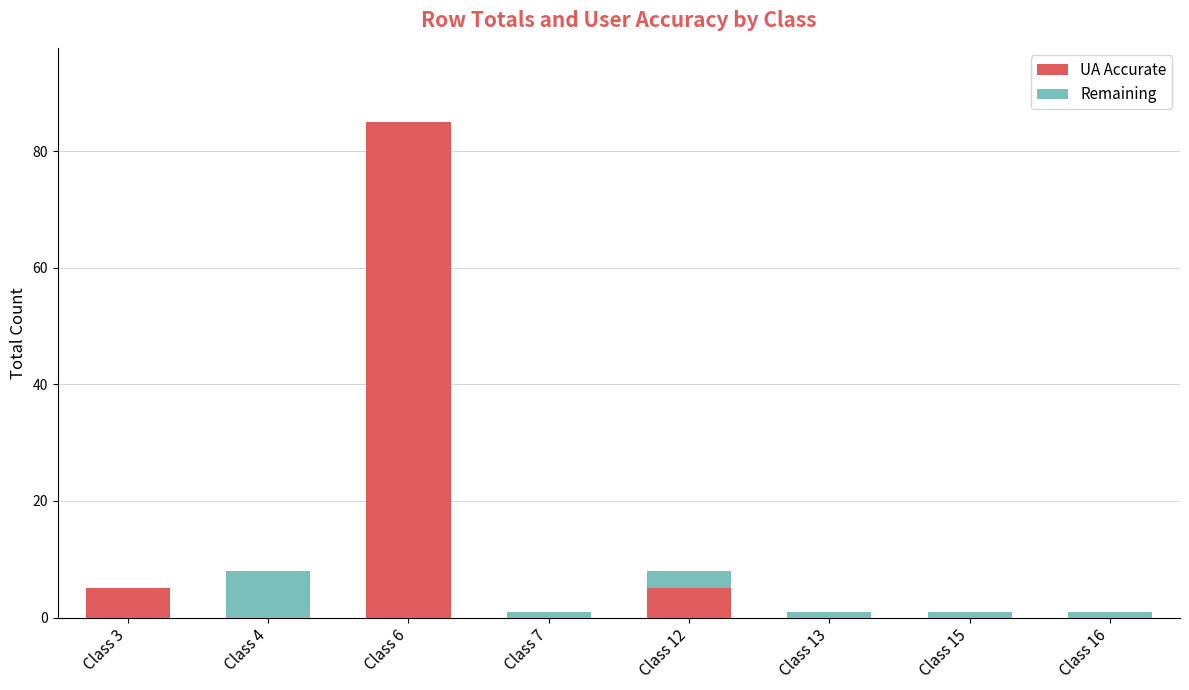

What is the sum of all UA Accurate values?

95